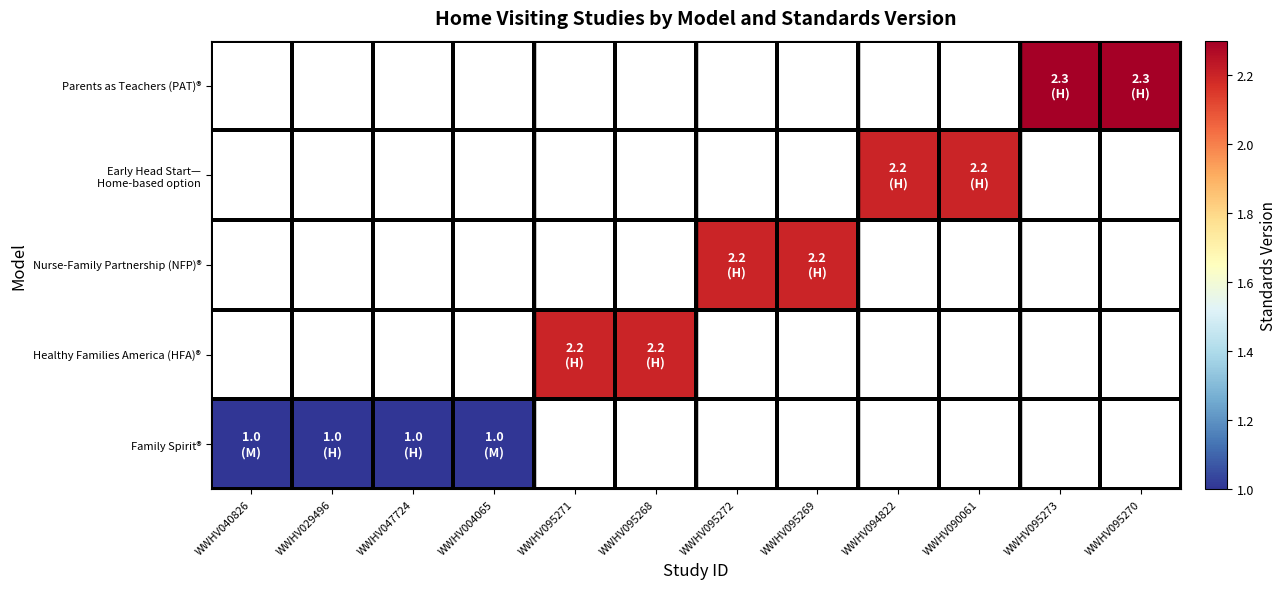

At which category does the chart reach its minimum across all series?

WWHV040826